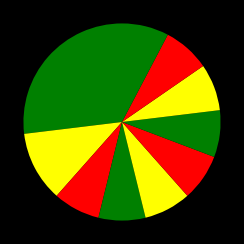

Is there a majority slice in this chart?

No